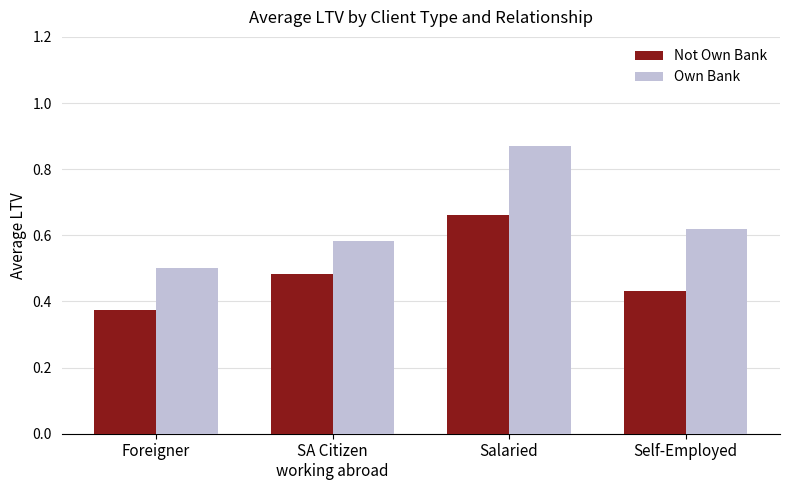

Count the number of categories in the chart.

4